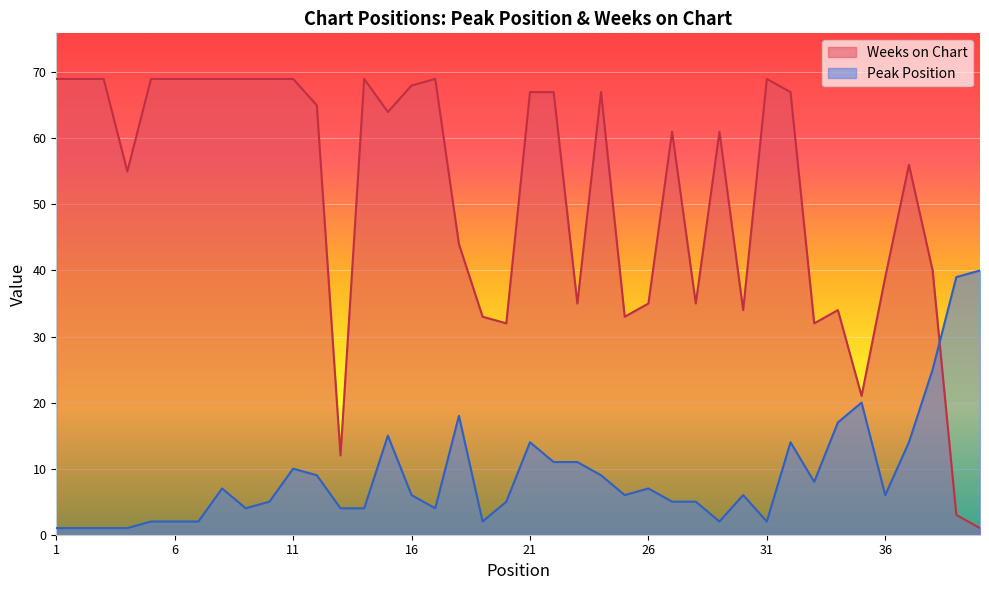

How many times do Weeks on Chart and Peak Position cross each other?

1